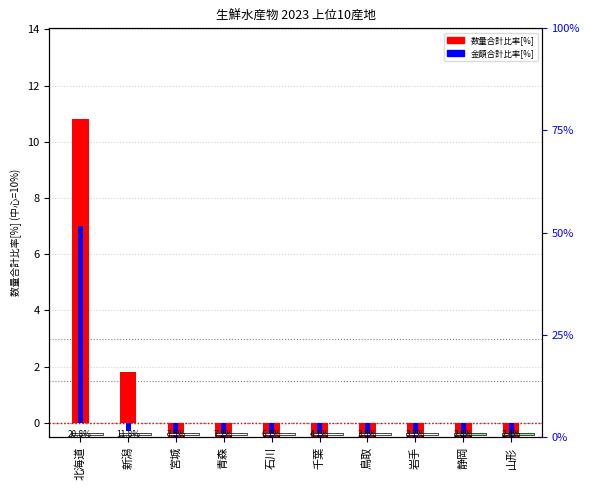

How many groups of bars are there?

10